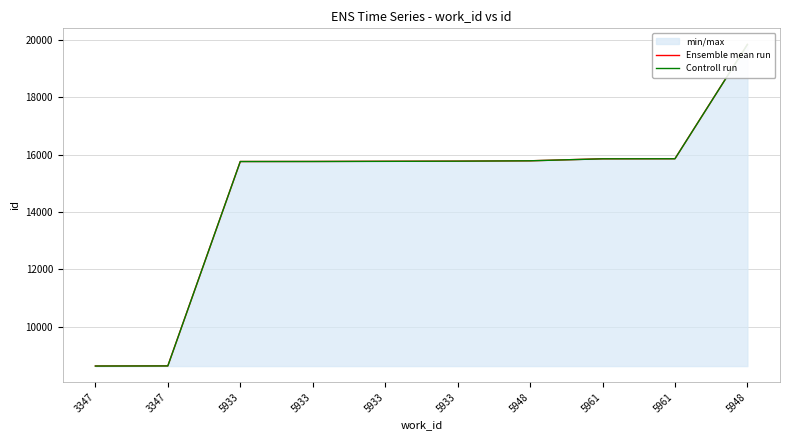

How many distinct data groups are displayed?

2